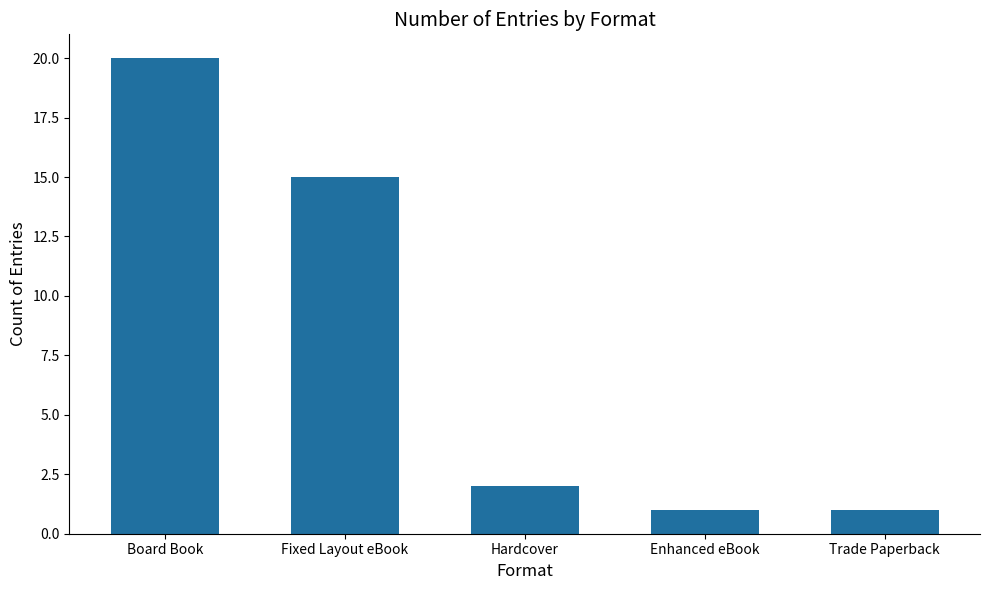

The chart shows a value of 15 at Fixed Layout eBook. True or false?

True